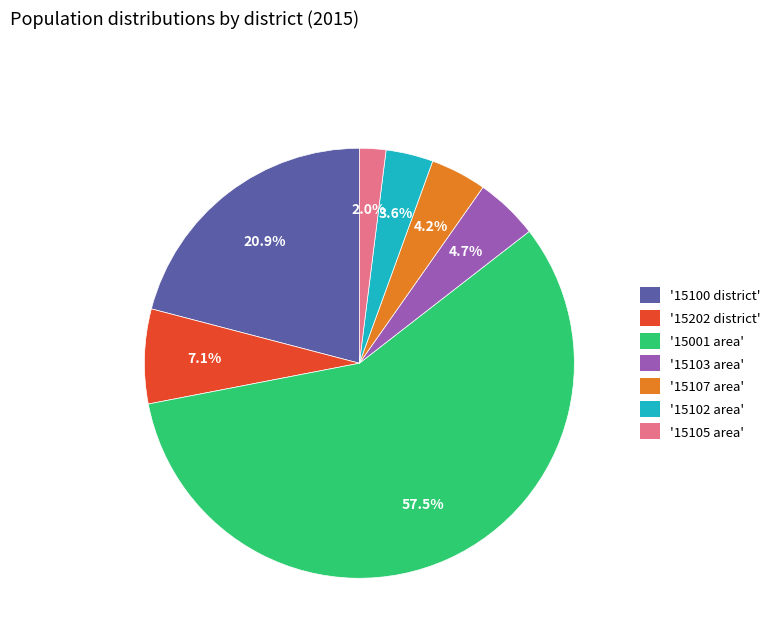

Which category has the smallest portion of the pie?

'15105 area'